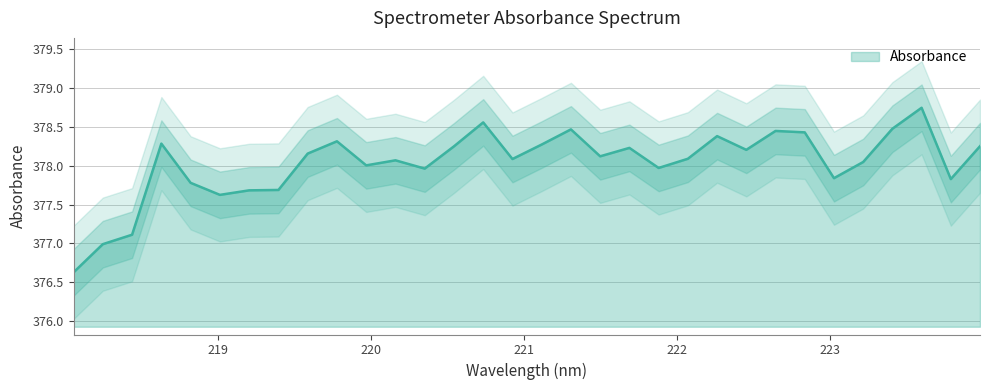

What is the ratio of the value at 219.2067 to the value at 219.3979?

1.0